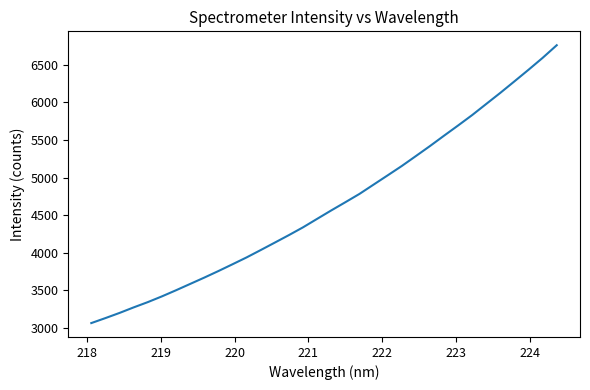

What is the maximum value shown in the chart?

6760.7